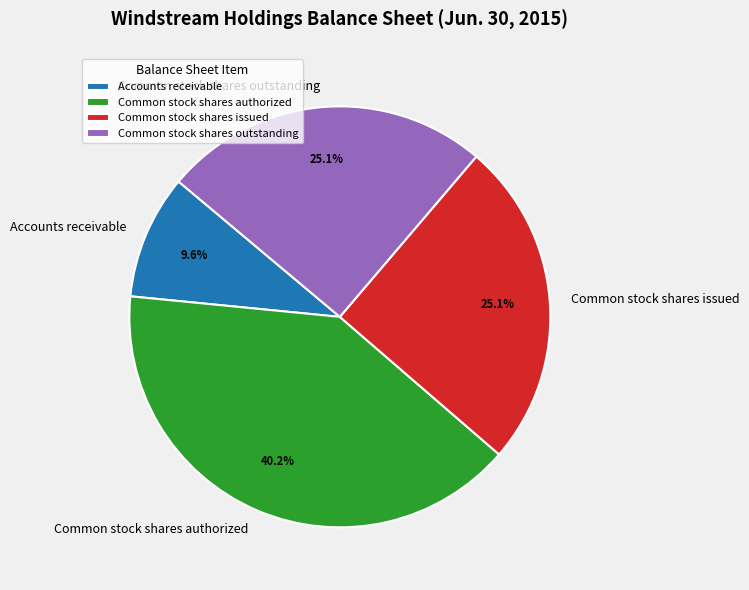

Combined, what portion of the pie is Common stock shares authorized and Accounts receivable?

49.8%